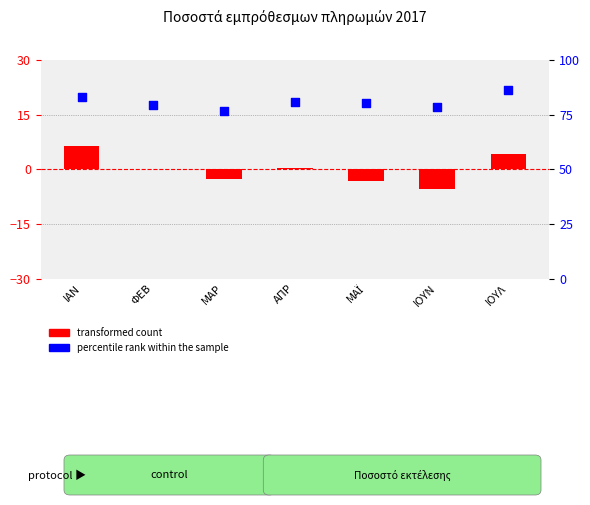

What is the total value across all series at ΜΑΡ?

74.1